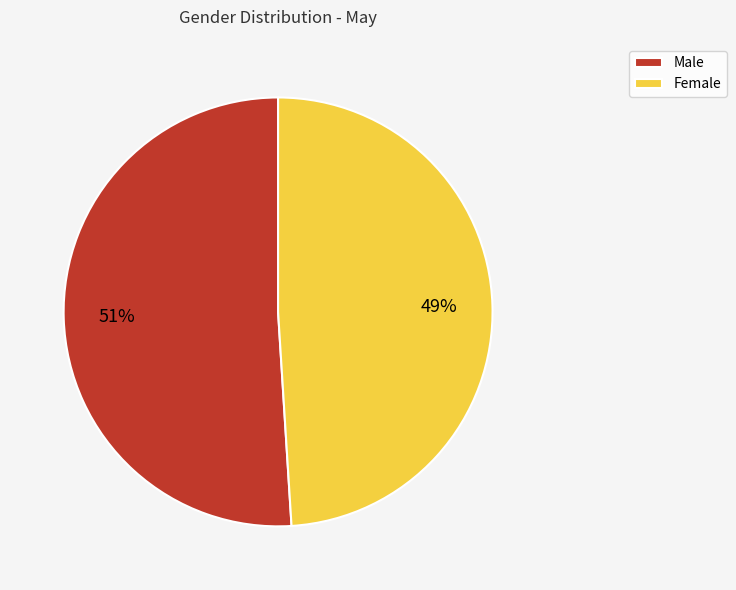

Count the number of slices in the pie.

2